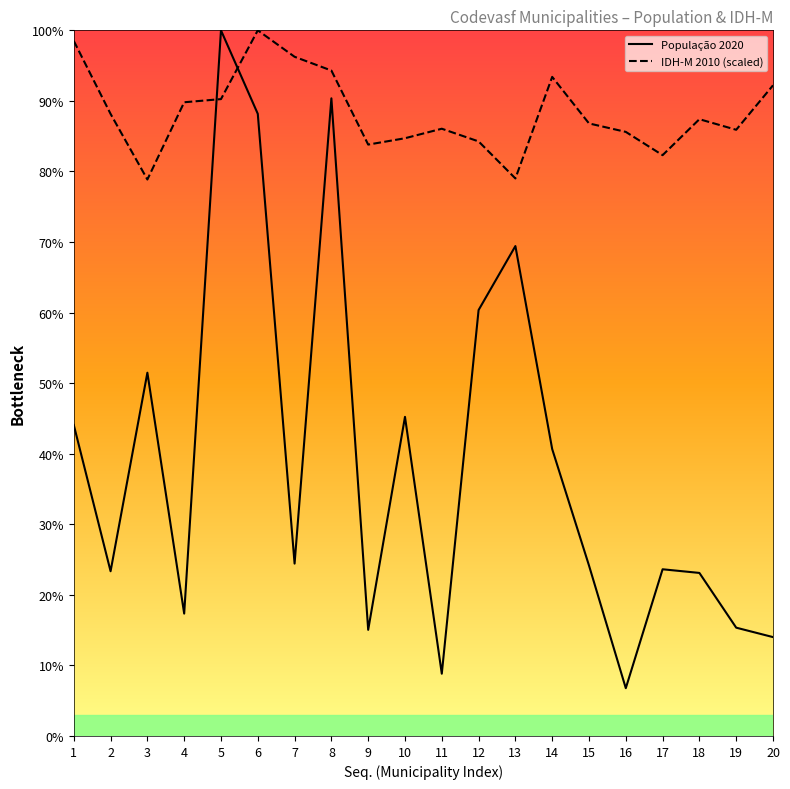

At which category does IDH-M 2010 (scaled) reach its first local valley?

3